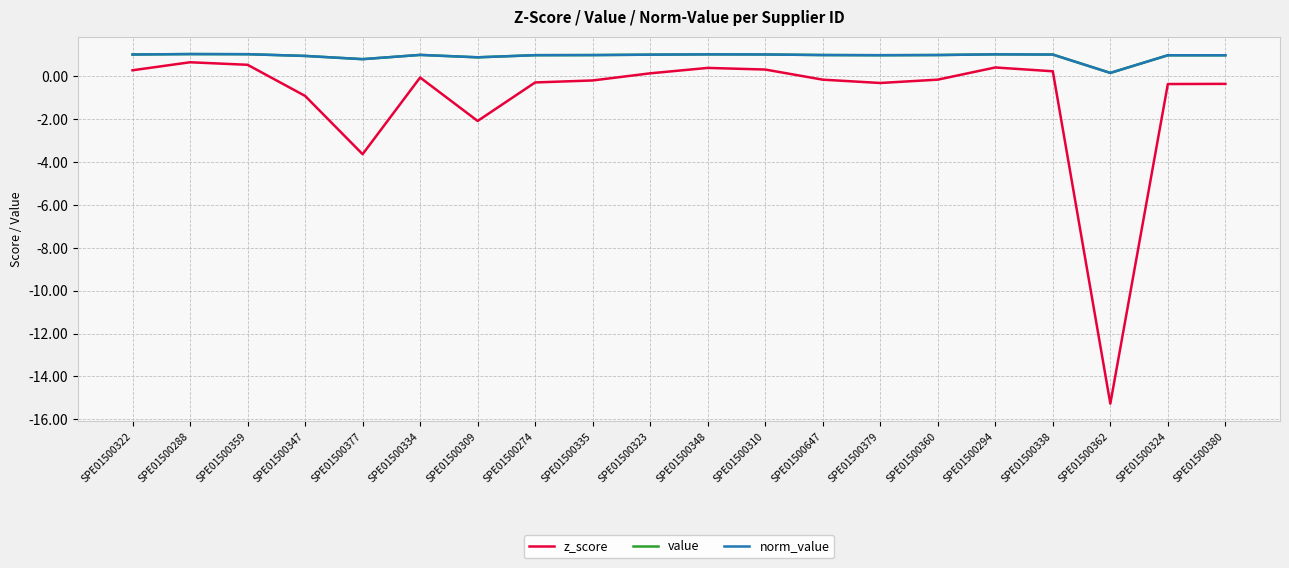

What is the label of the 18th point from the left?

SPE01500362